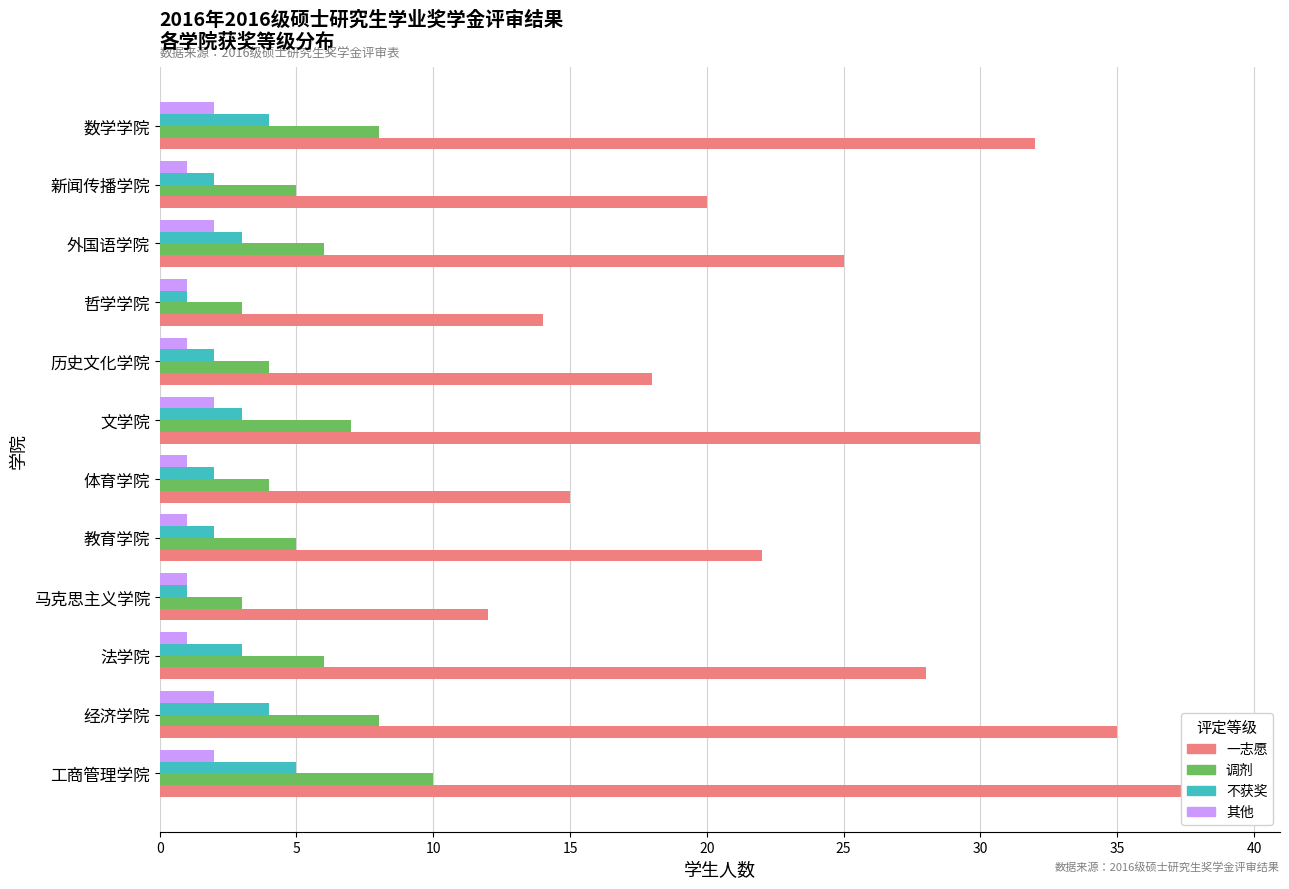

The 调剂 series shows 1 at 体育学院. True or false?

False